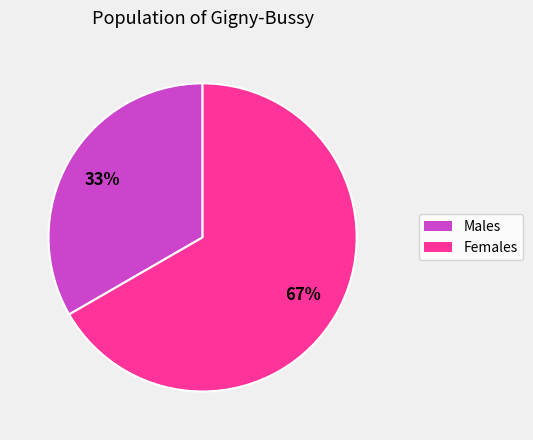

To the nearest percent, what is the average slice percentage?

50%